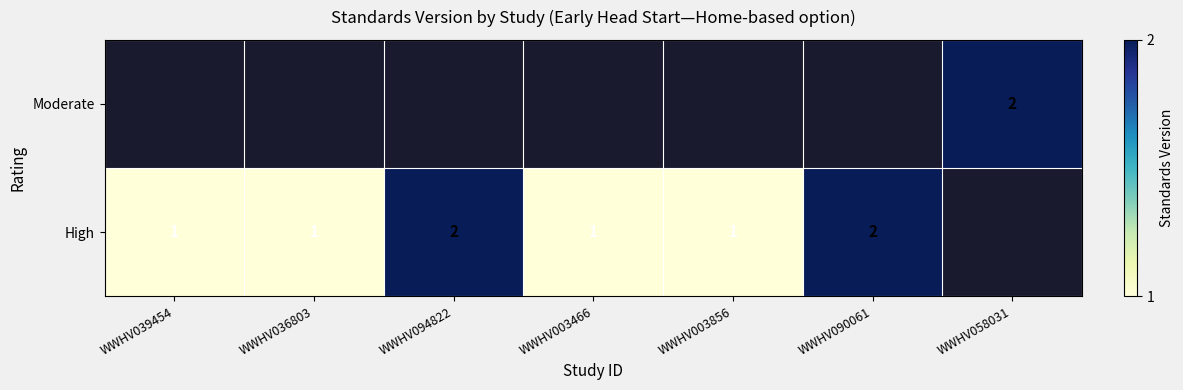

True or false: High has a value of 1 at WWHV036803.

True